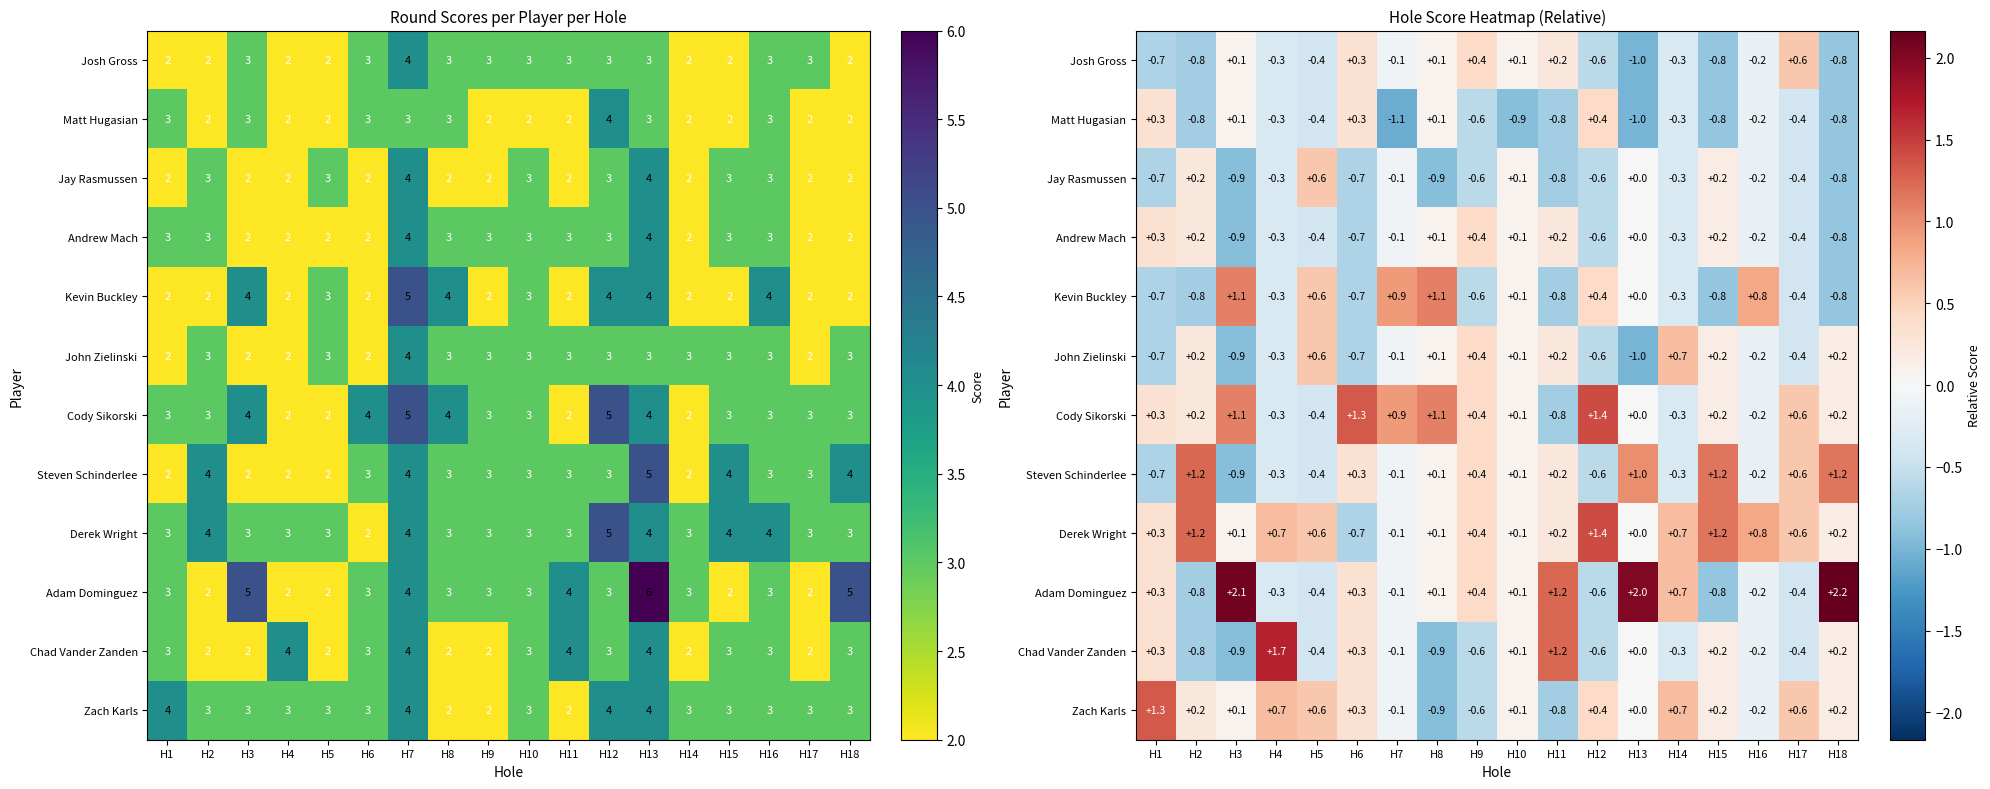

Is the value of Chad Vander Zanden at H14 greater than the value of Adam Dominguez at H18?

No